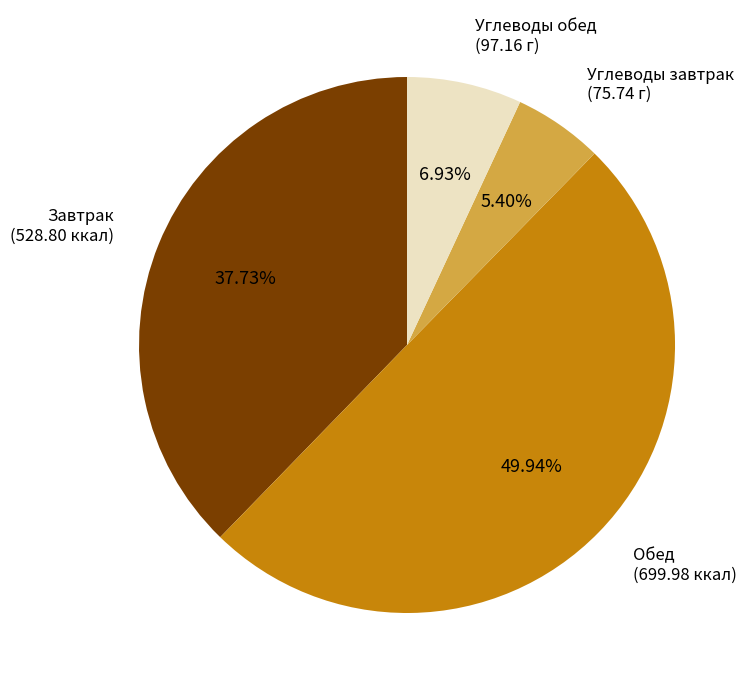

To the nearest percent, what is the difference between the largest and smallest slice percentages?

45%